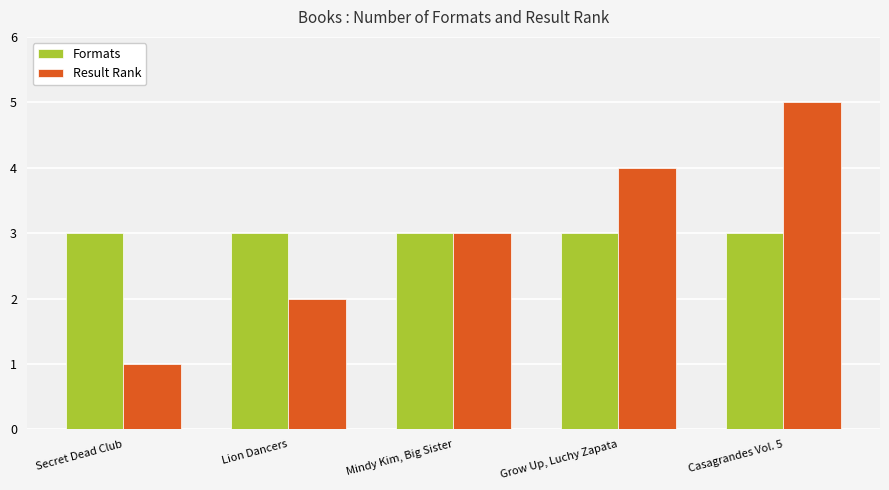

What is the sum of the Result Rank values at Mindy Kim, Big Sister and Casagrandes Vol. 5?

8